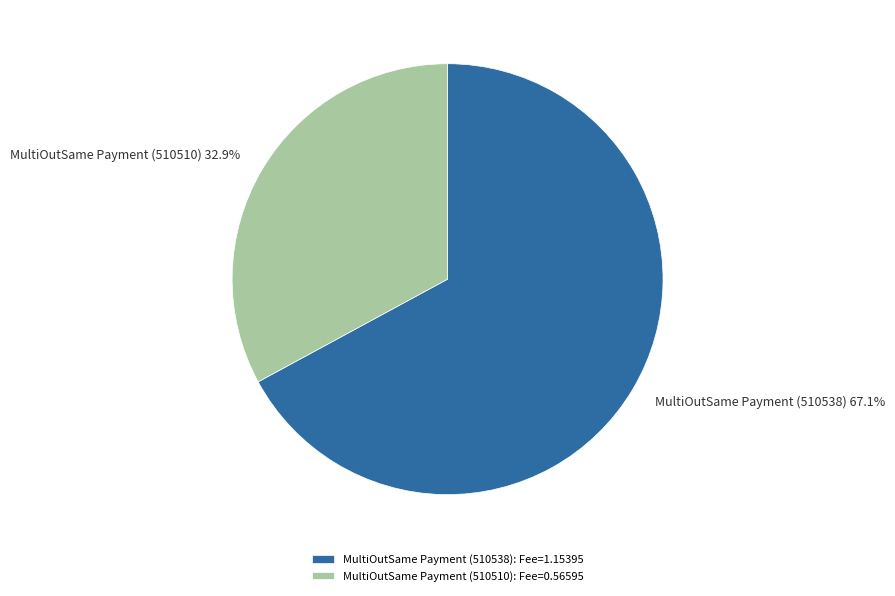

To the nearest percent, what is the combined percentage of MultiOutSame Payment (510538) and MultiOutSame Payment (510510)?

100%